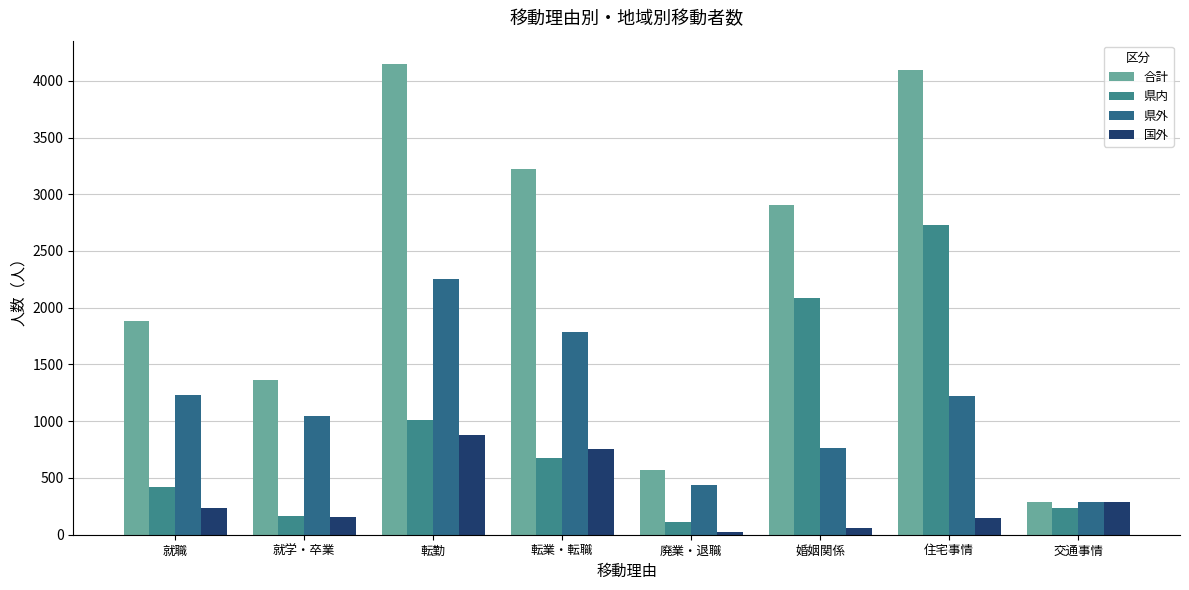

The 合計 series shows 572 at 廃業・退職. True or false?

True